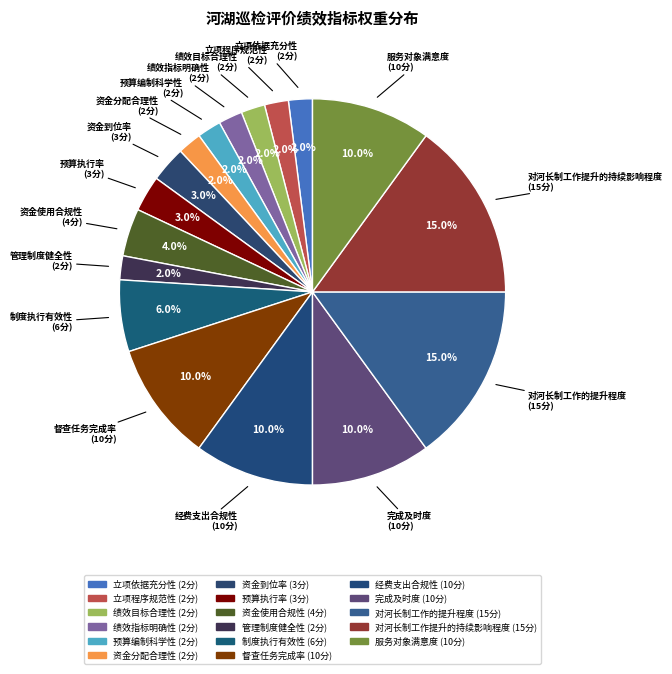

How many slices are in this pie chart?

17